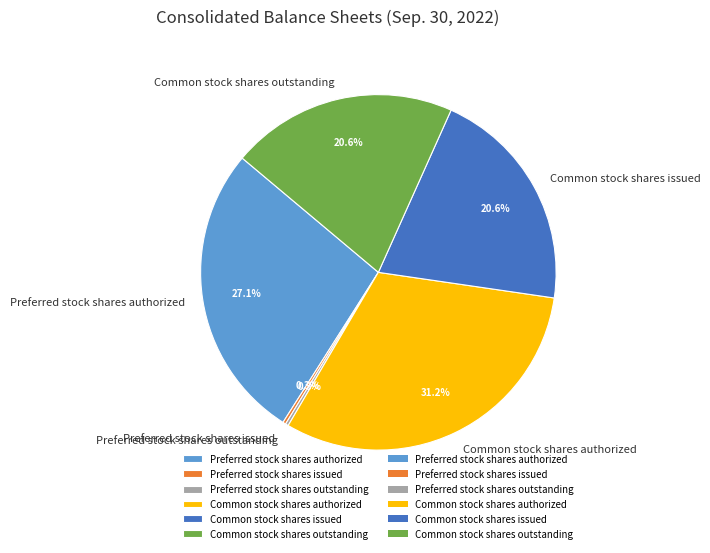

True or false: Common stock shares outstanding accounts for 35% of the total.

False